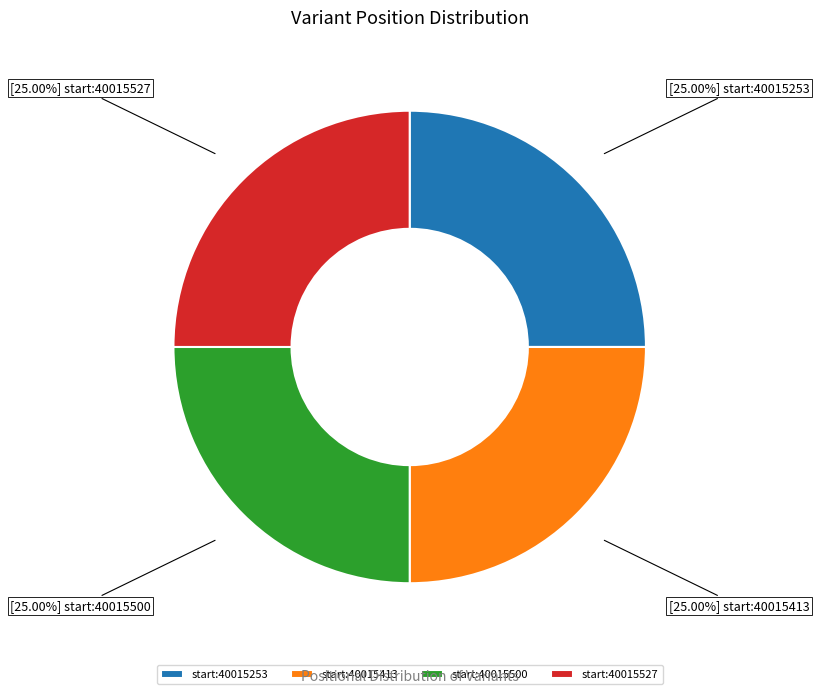

Approximately how many times larger is the value at start:40015253 compared to start:40015413?

1.0